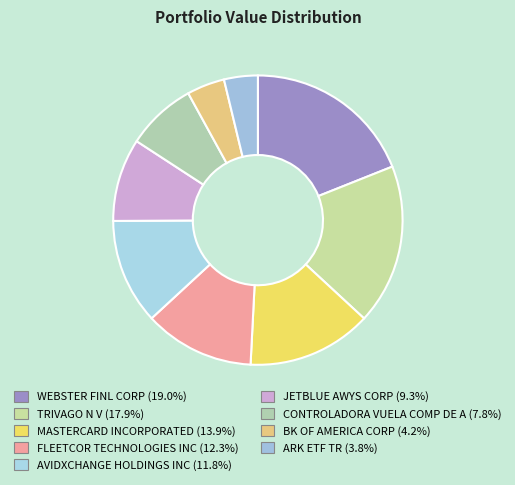

Rank the categories by value from highest to lowest.

WEBSTER FINL CORP, TRIVAGO N V, MASTERCARD INCORPORATED, FLEETCOR TECHNOLOGIES INC, AVIDXCHANGE HOLDINGS INC, JETBLUE AWYS CORP, CONTROLADORA VUELA COMP DE A, BK OF AMERICA CORP, ARK ETF TR